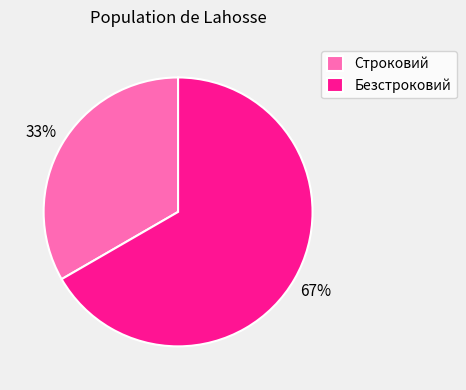

Is it true that Строковий is 22% of the pie?

False